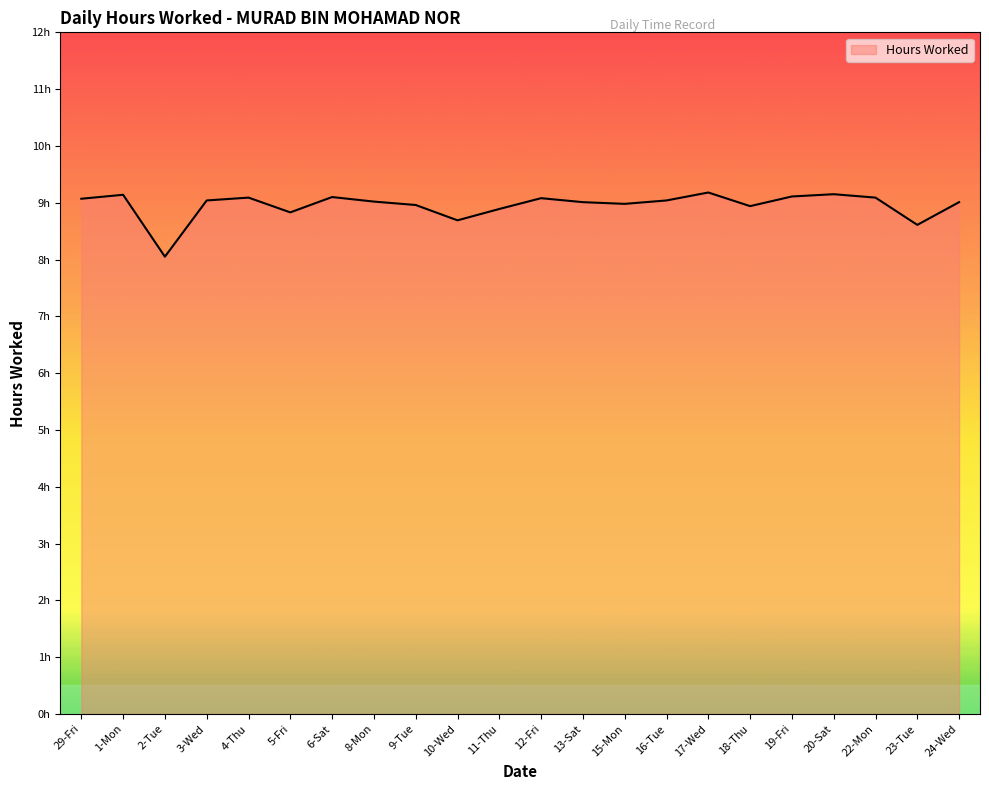

How many interior local valleys (lower than both neighbors) does the data have?

6